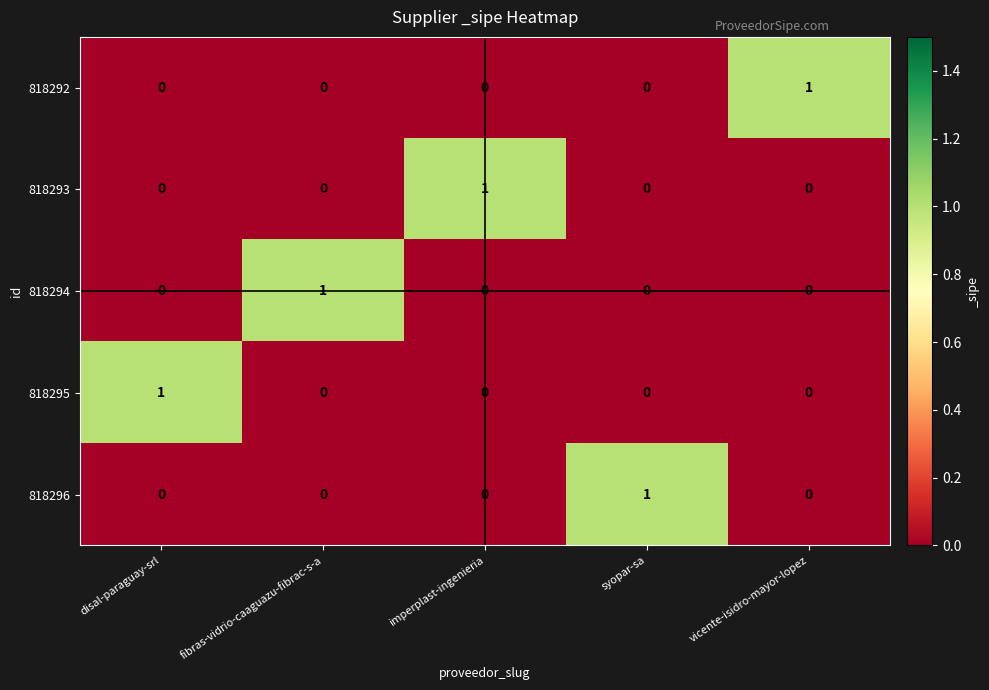

Reading right to left, transcribe all the data shown in this chart.

818292: vicente-isidro-mayor-lopez=1	syopar-sa=0	imperplast-ingenieria=0	fibras-vidrio-caaguazu-fibrac-s-a=0	disal-paraguay-srl=0
818293: vicente-isidro-mayor-lopez=0	syopar-sa=0	imperplast-ingenieria=1	fibras-vidrio-caaguazu-fibrac-s-a=0	disal-paraguay-srl=0
818294: vicente-isidro-mayor-lopez=0	syopar-sa=0	imperplast-ingenieria=0	fibras-vidrio-caaguazu-fibrac-s-a=1	disal-paraguay-srl=0
818295: vicente-isidro-mayor-lopez=0	syopar-sa=0	imperplast-ingenieria=0	fibras-vidrio-caaguazu-fibrac-s-a=0	disal-paraguay-srl=1
818296: vicente-isidro-mayor-lopez=0	syopar-sa=1	imperplast-ingenieria=0	fibras-vidrio-caaguazu-fibrac-s-a=0	disal-paraguay-srl=0